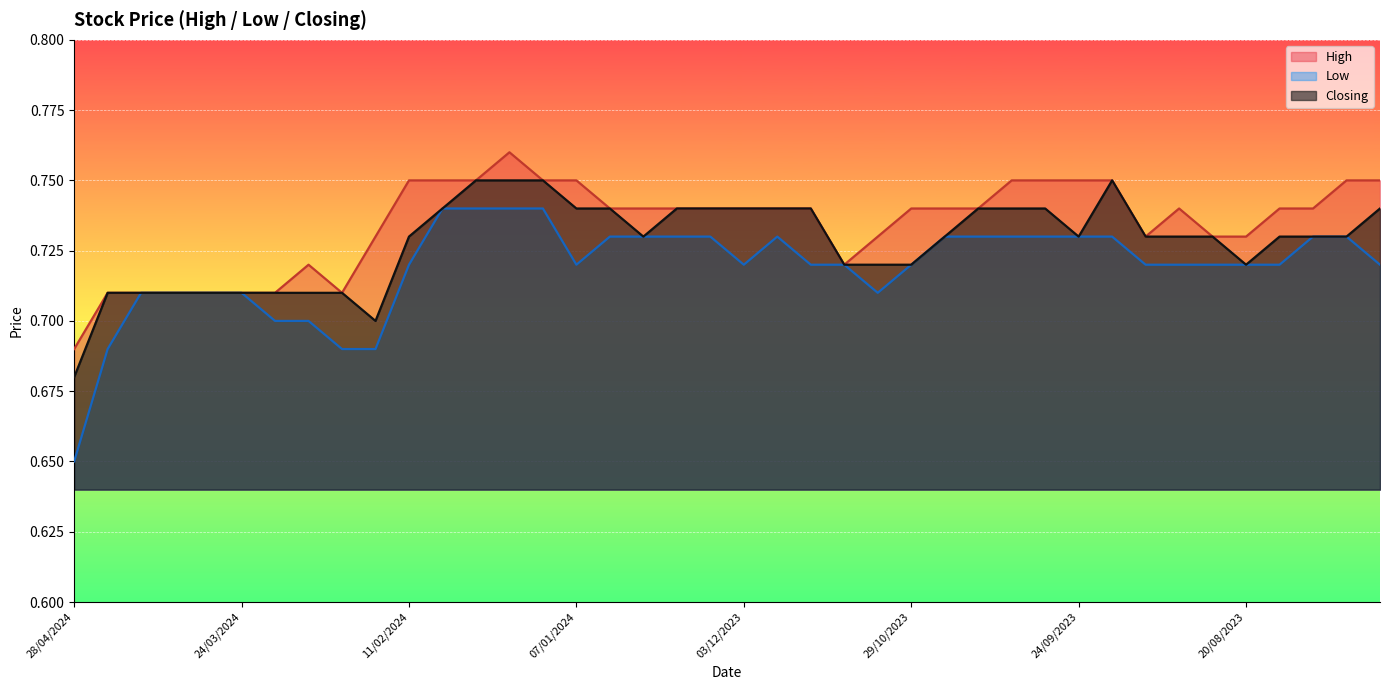

Rank the series by their maximum value, from highest to lowest.

High, Closing, Low